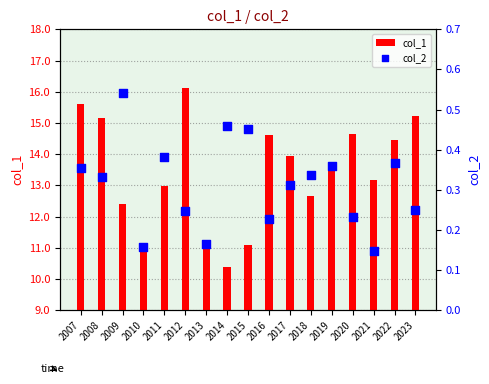

What are all the series names shown in the legend?

col_1, col_2